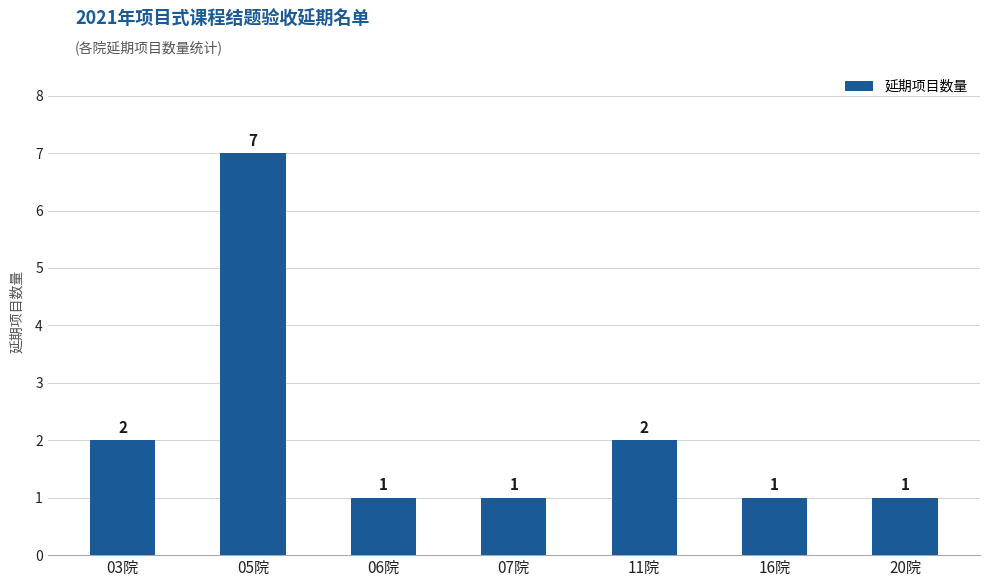

What is the sum of the values at 11院 and 16院?

3